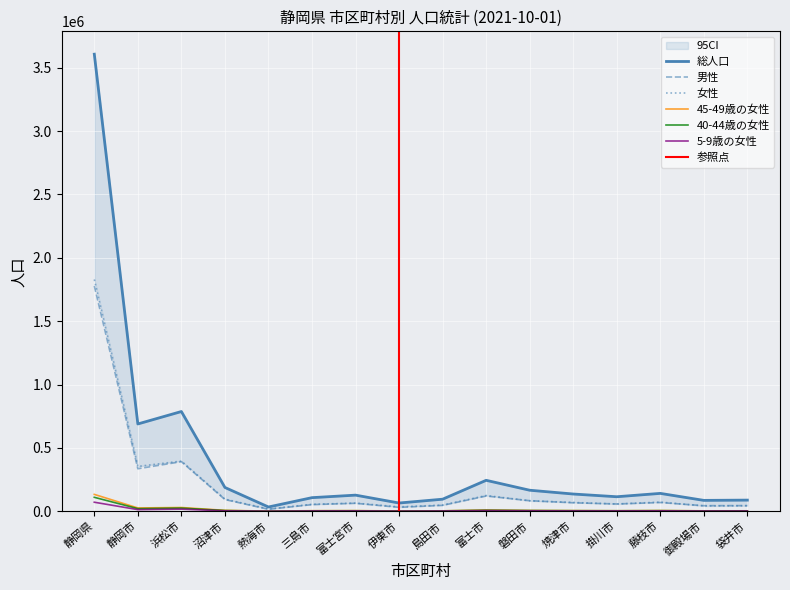

What is the lowest value of the 5-9歳の女性 series?

296